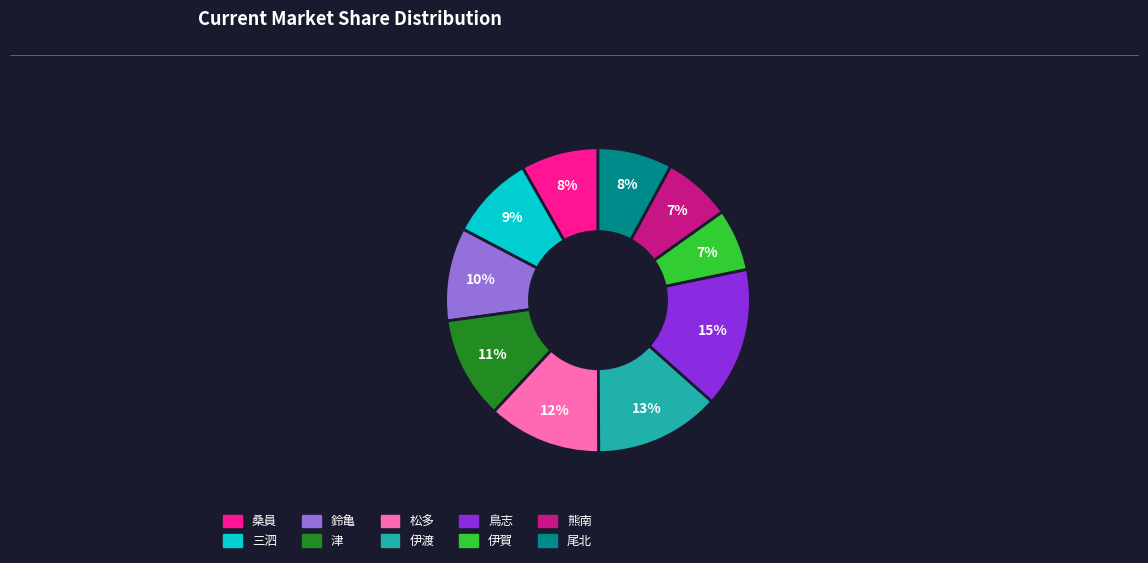

Does 松多 account for over 50% of the chart?

No